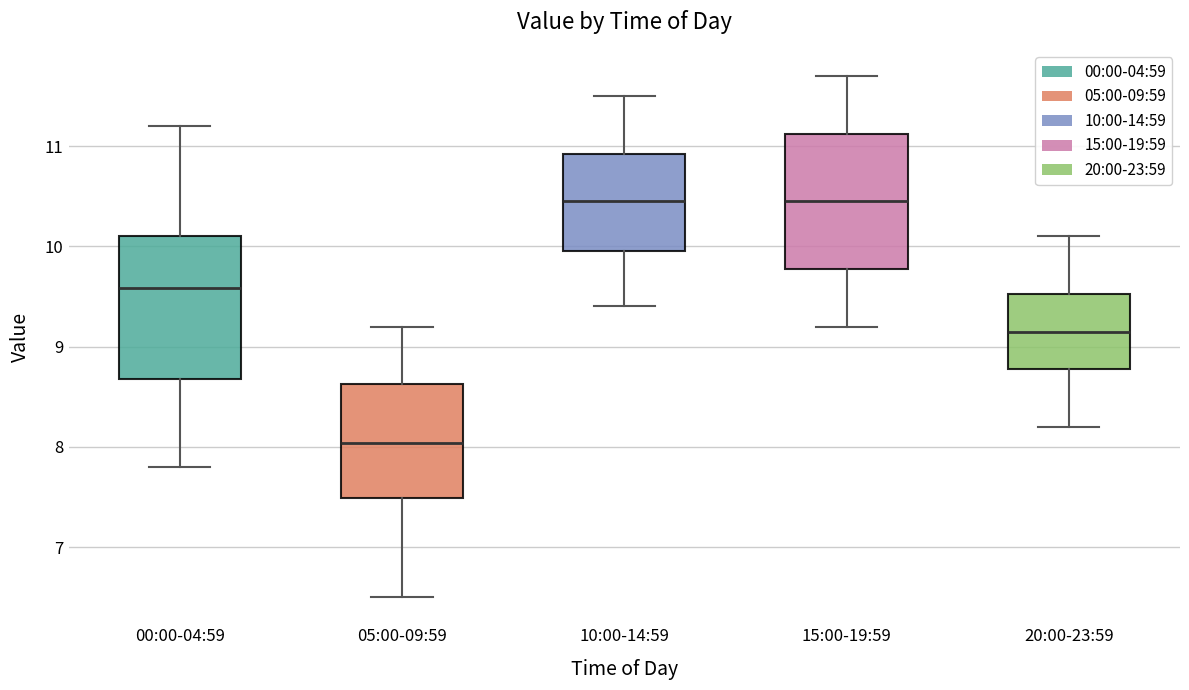

Reading left to right, transcribe this box plot: for each box, give where its median line is, the range the box spans, and where its two whiskers end, as read against the y-axis. The values are not printed on the chart, so give them approximately, as read against the axis.

00:00-04:59: median 9.6, box 8.7 to 10.1, whiskers 7.8 to 11.2
05:00-09:59: median 8.0, box 7.5 to 8.6, whiskers 6.5 to 9.2
10:00-14:59: median 10.5, box 10.0 to 10.9, whiskers 9.4 to 11.5
15:00-19:59: median 10.5, box 9.8 to 11.1, whiskers 9.2 to 11.7
20:00-23:59: median 9.2, box 8.8 to 9.5, whiskers 8.2 to 10.1